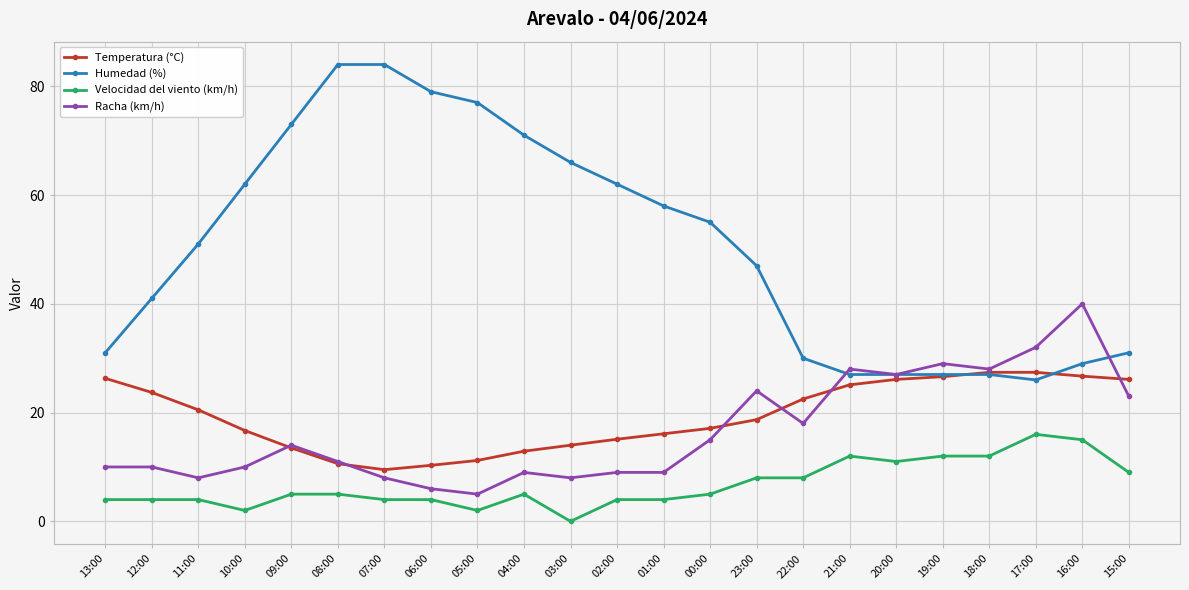

What is the highest value of the Velocidad del viento (km/h) series?

16.0